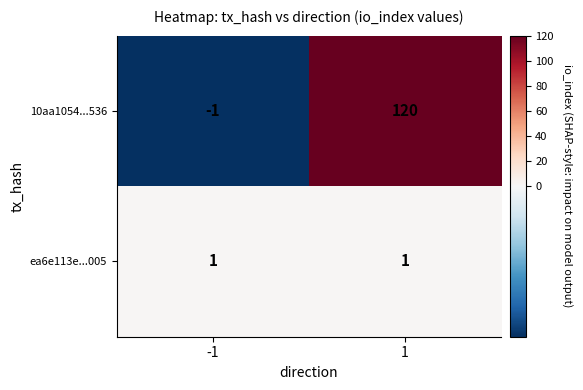

Count the number of data series in this chart.

2